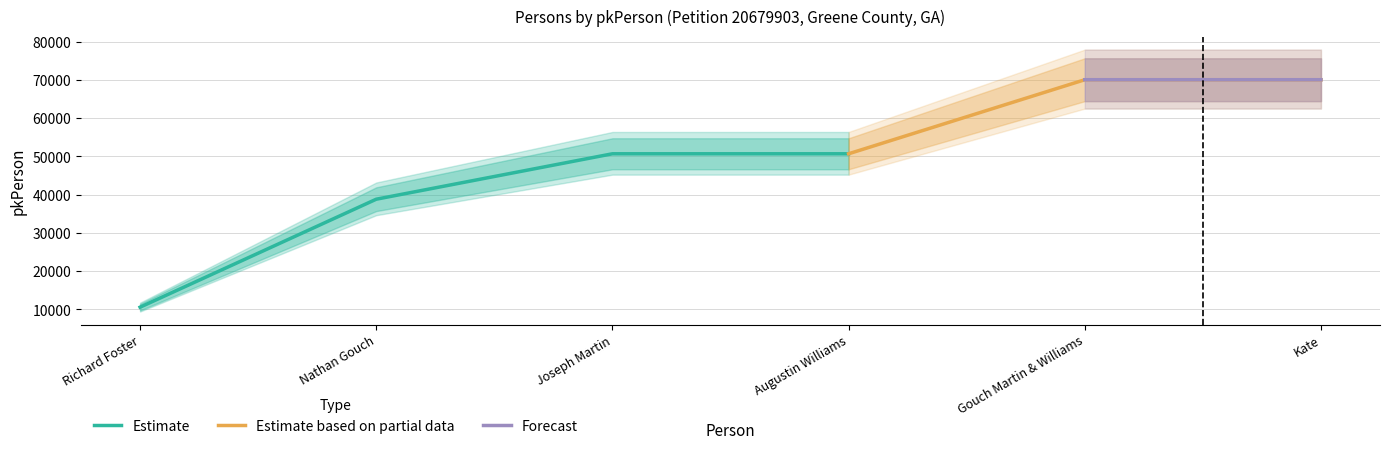

Reading left to right, what are all the values shown in this chart?

Estimate: 10592	38816	50689	50690	70041	70042
Estimate based on partial data: 10592	38816	50689	50690	70041	70042
Forecast: 10592	38816	50689	50690	70041	70042